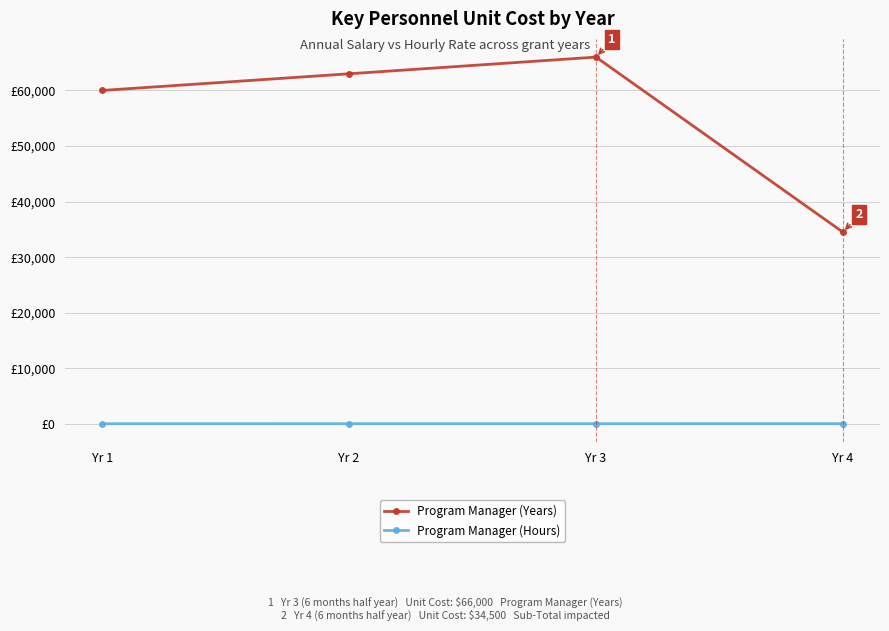

What is the highest value of the Program Manager (Years) series?

66000